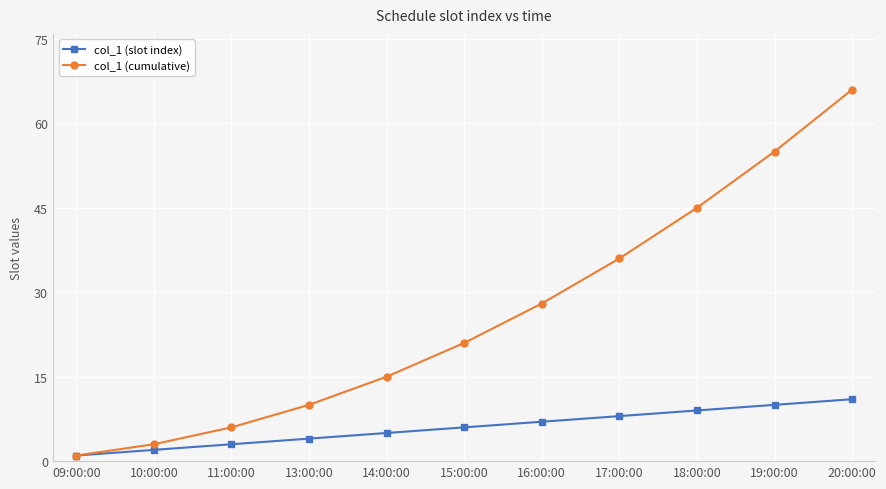

What is the sum of all col_1 (slot index) values?

66